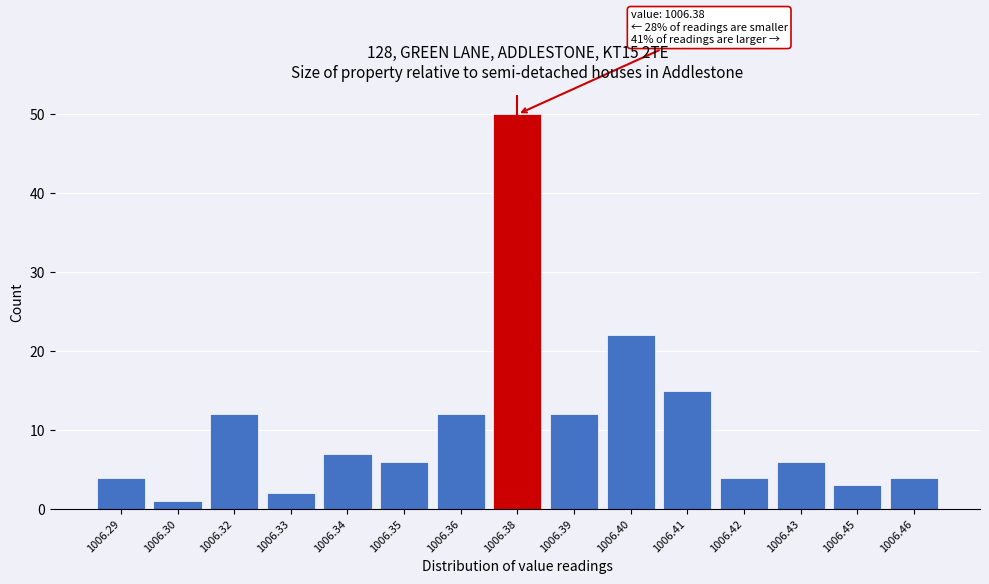

Reading left to right, transcribe all the data shown in this chart.

4	1	12	2	7	6	12	50	12	22	15	4	6	3	4